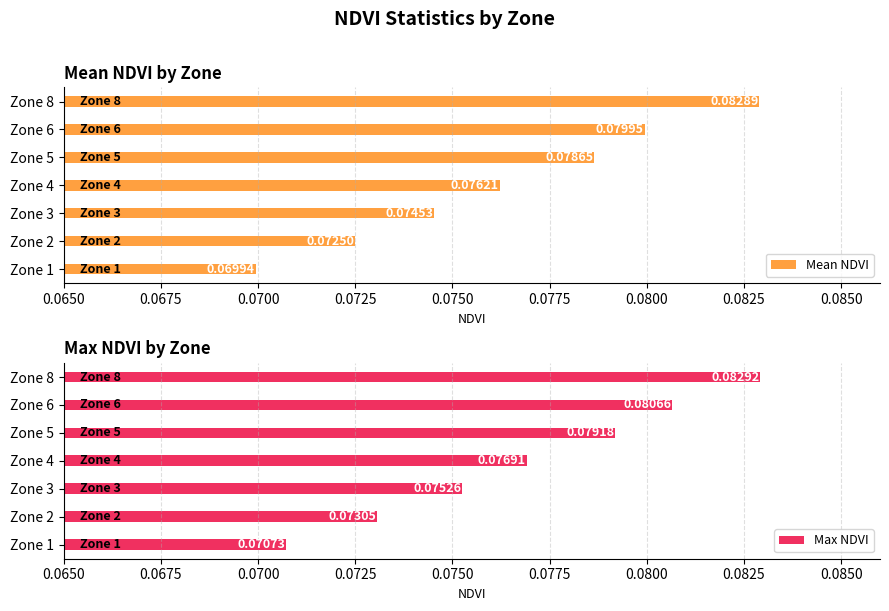

True or false: Max NDVI has a value of 0.0 at Zone 3.

False